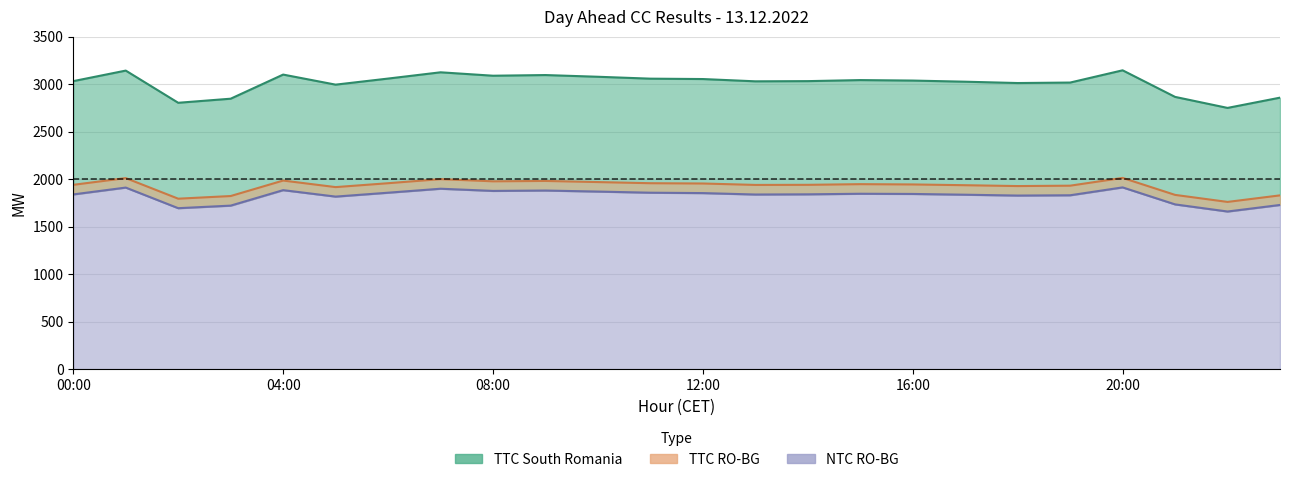

How many lines are shown in the chart?

3